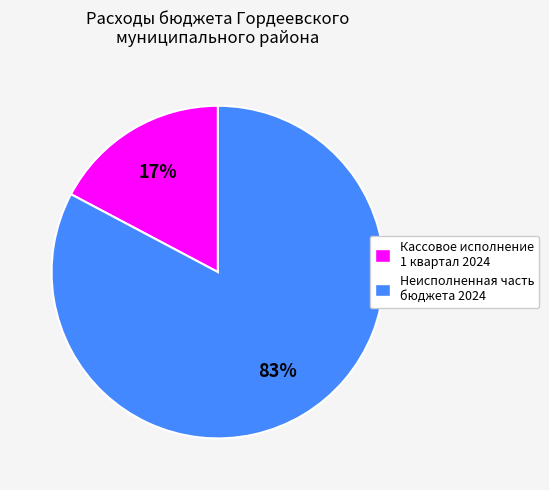

To the nearest percent, what is the average slice percentage?

50%